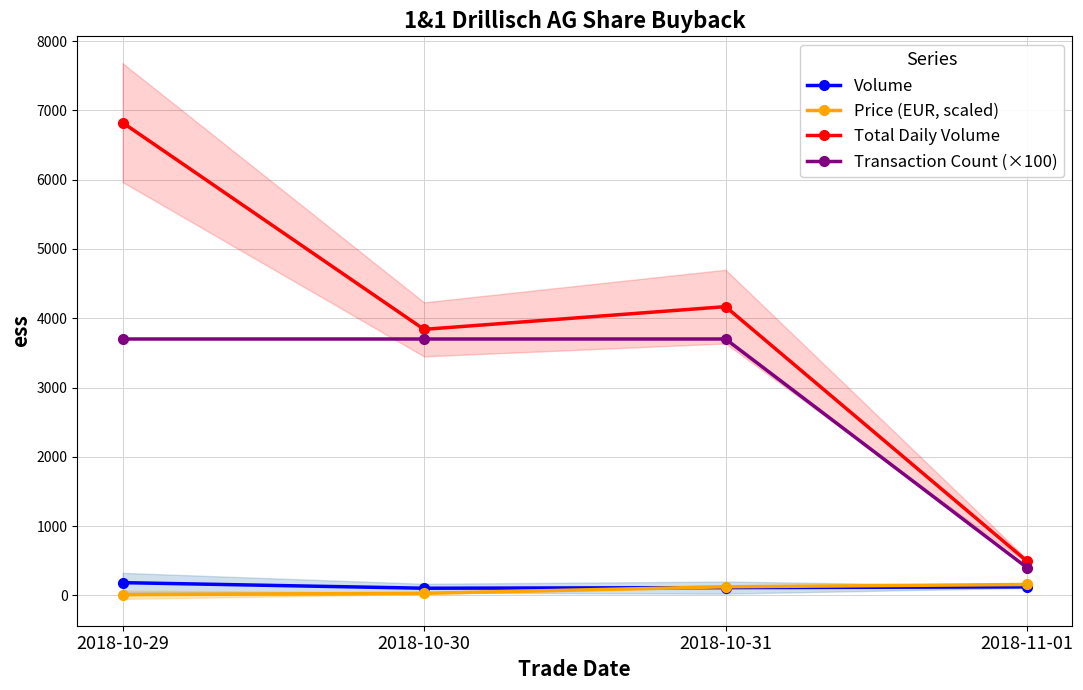

What is the label of the 4th point from the right?

2018-10-29